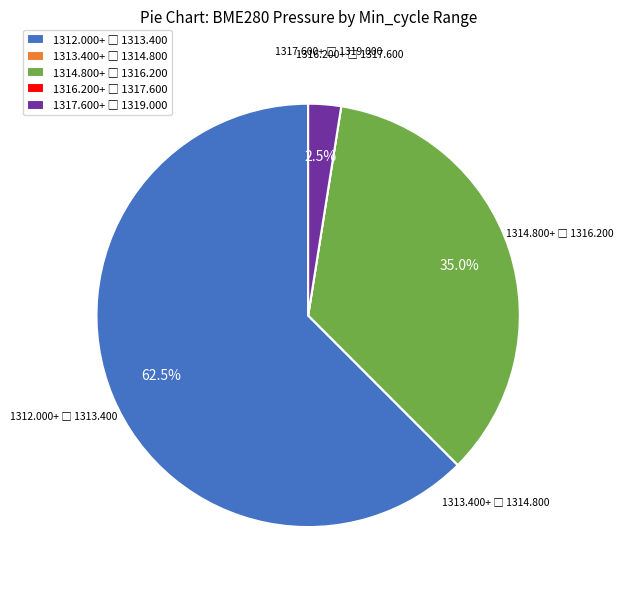

Is there a majority slice in this chart?

Yes